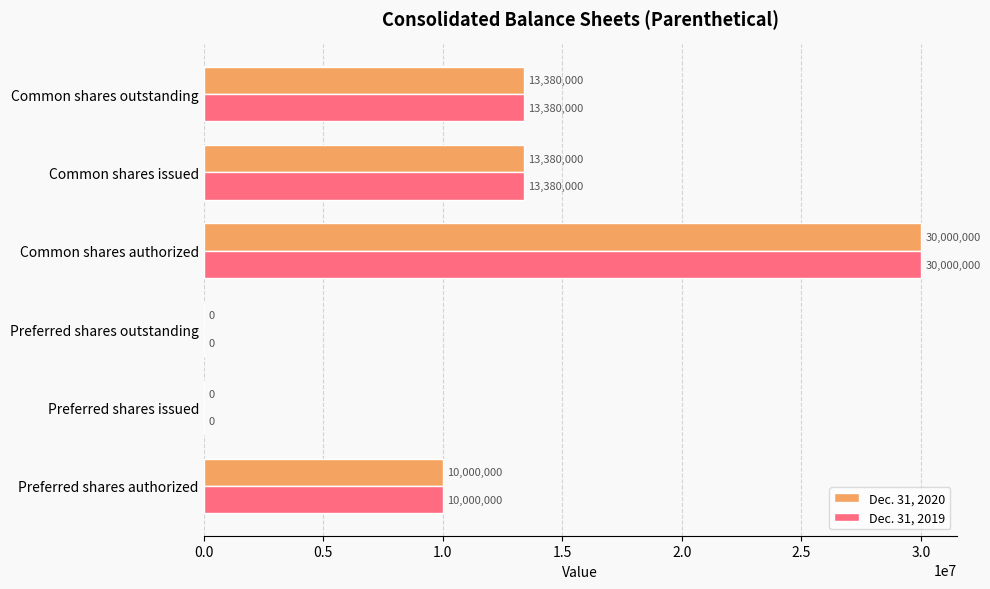

What is the sum of the Dec. 31, 2019 values at Common shares issued and Preferred shares issued?

13380000